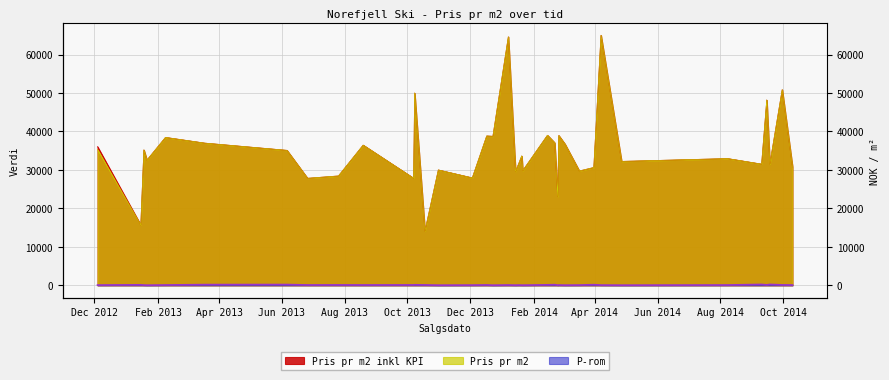

True or false: Pris pr m2 has a value of 81797 at 2013-10-08.

False